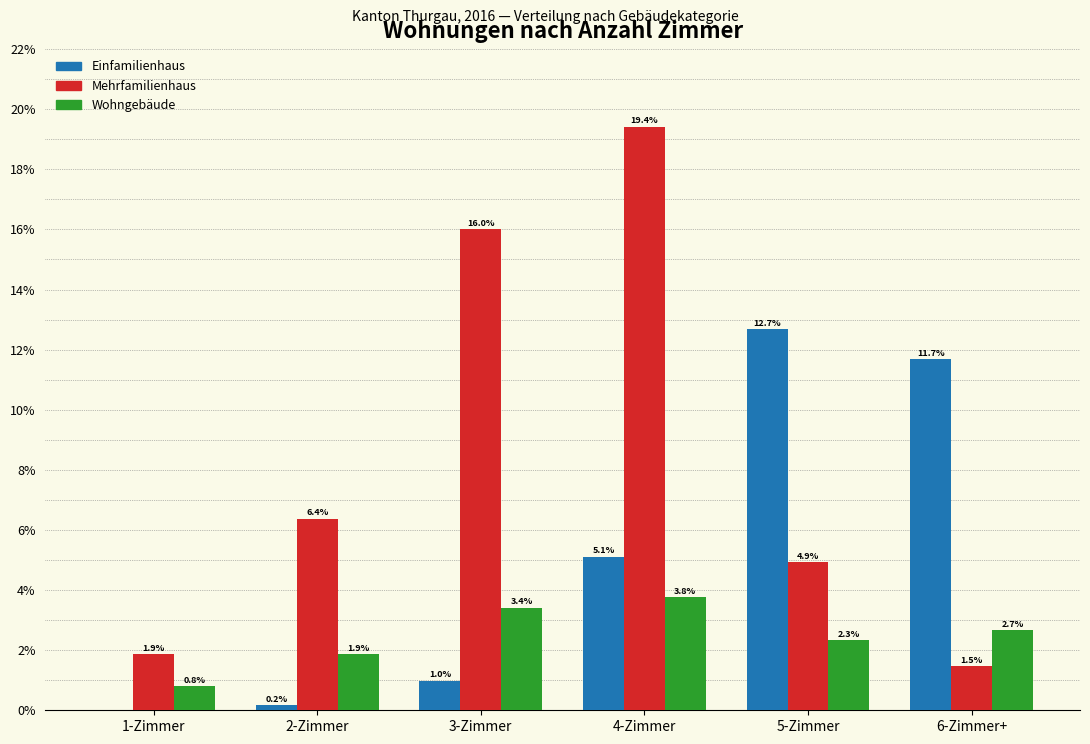

What is the sum of the Wohngebäude values at 2-Zimmer and 5-Zimmer?

4.2